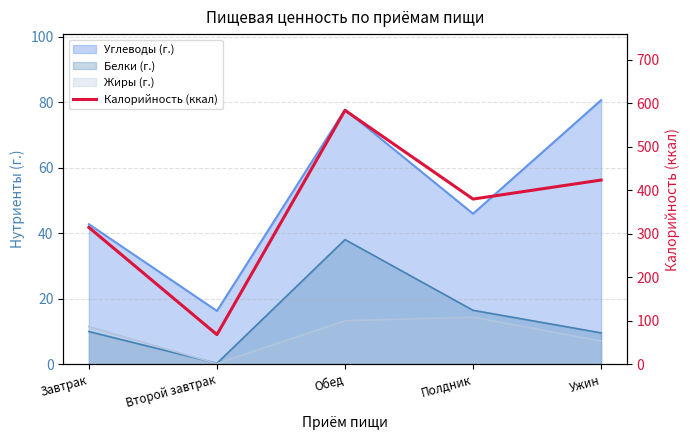

Rank the categories by value from highest to lowest.

Обед, Ужин, Полдник, Завтрак, Второй завтрак